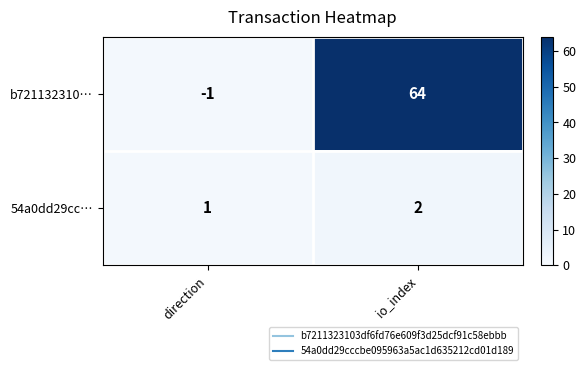

Which series has the largest range (max minus min)?

b721132310…